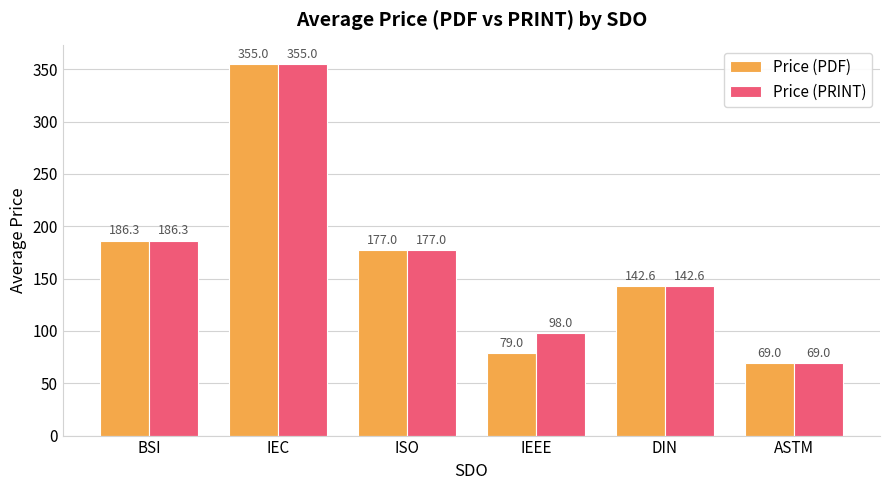

What is the value of the Price (PDF) bar at the 1st from the left?

186.3